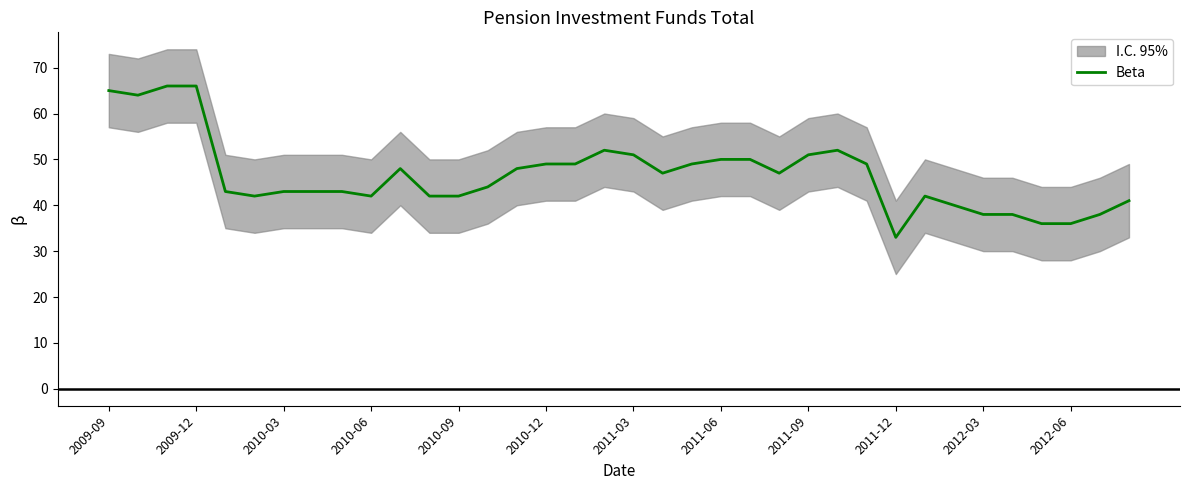

What is the minimum value for Beta?

33